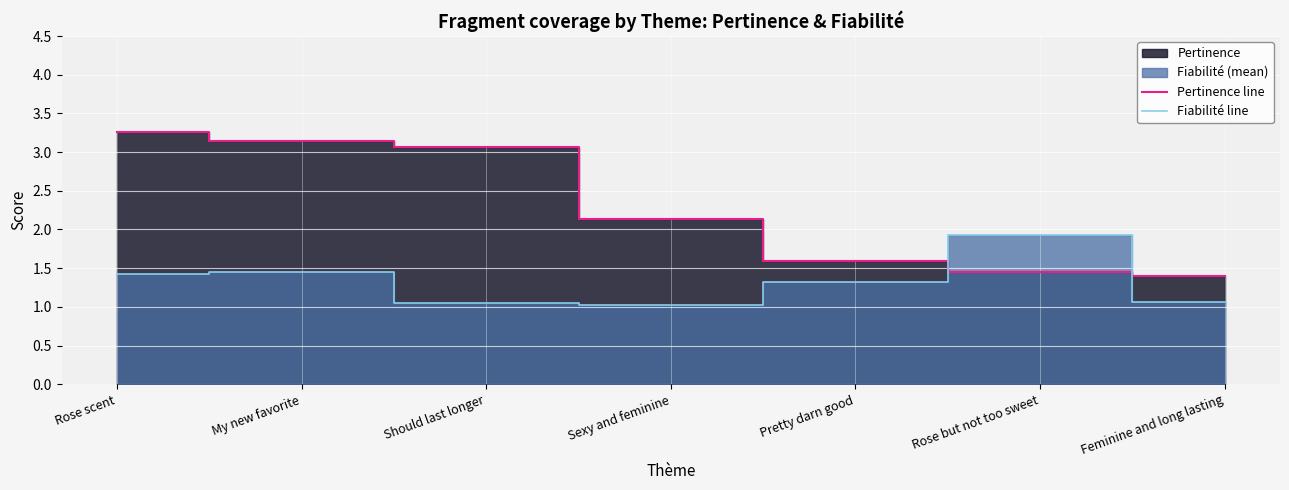

What is the label of the 5th point from the left?

Pretty darn good